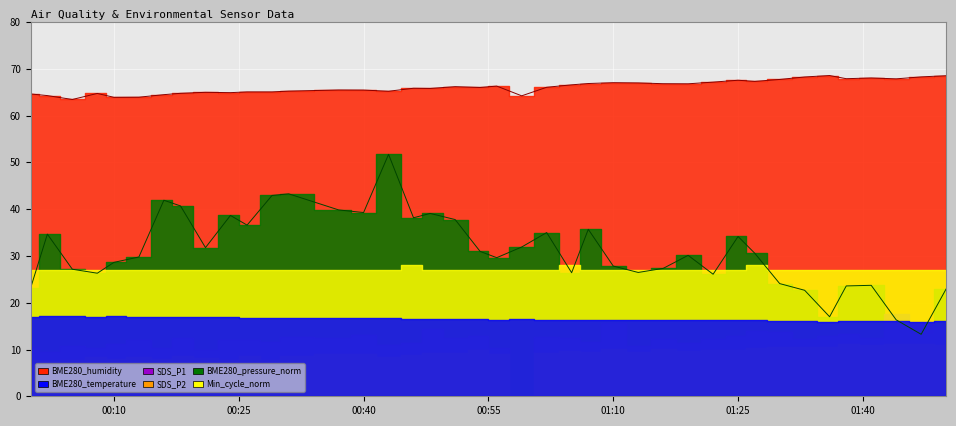

In BME280_pressure_norm, how many points are higher than both neighbors (excluding endpoints)?

11